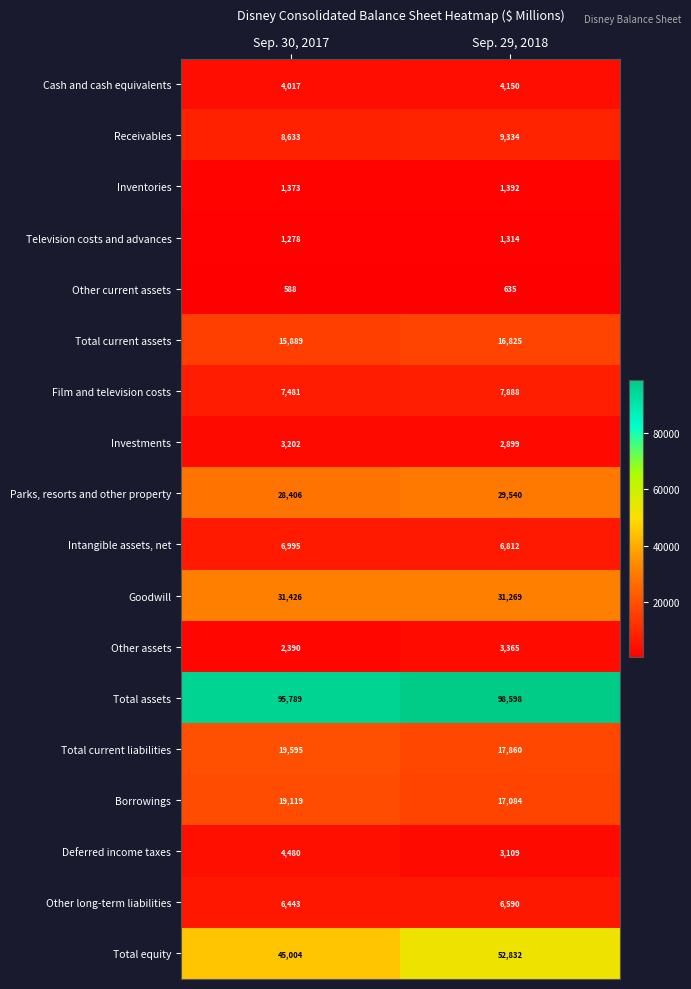

How many series are shown in this chart?

18